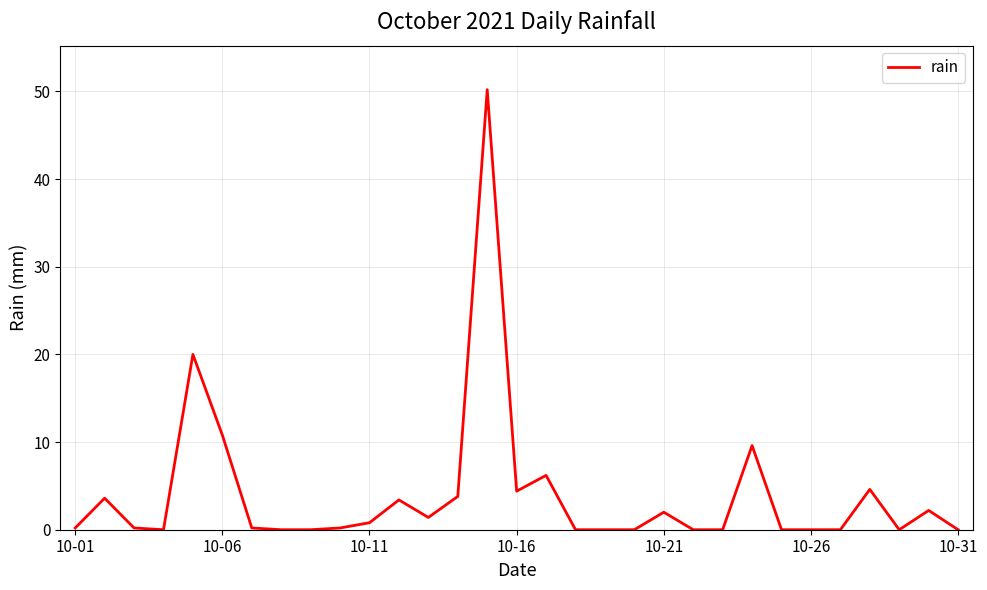

What is the maximum value shown in the chart?

50.2